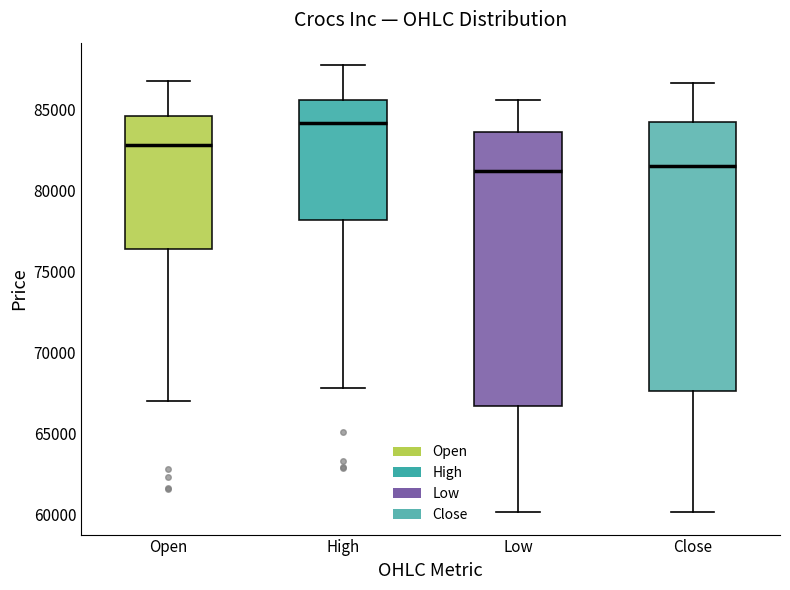

Reading left to right, read every box against the y-axis: the position of its median line, the range the box covers, and the ends of its whiskers. The values are not printed on the chart, so give them approximately, as read against the axis.

Open: median 83000, box 76500 to 84500, whiskers 67000 to 87000
High: median 84000, box 78000 to 85500, whiskers 68000 to 88000
Low: median 81000, box 66500 to 83500, whiskers 60000 to 85500
Close: median 81500, box 67500 to 84000, whiskers 60000 to 86500